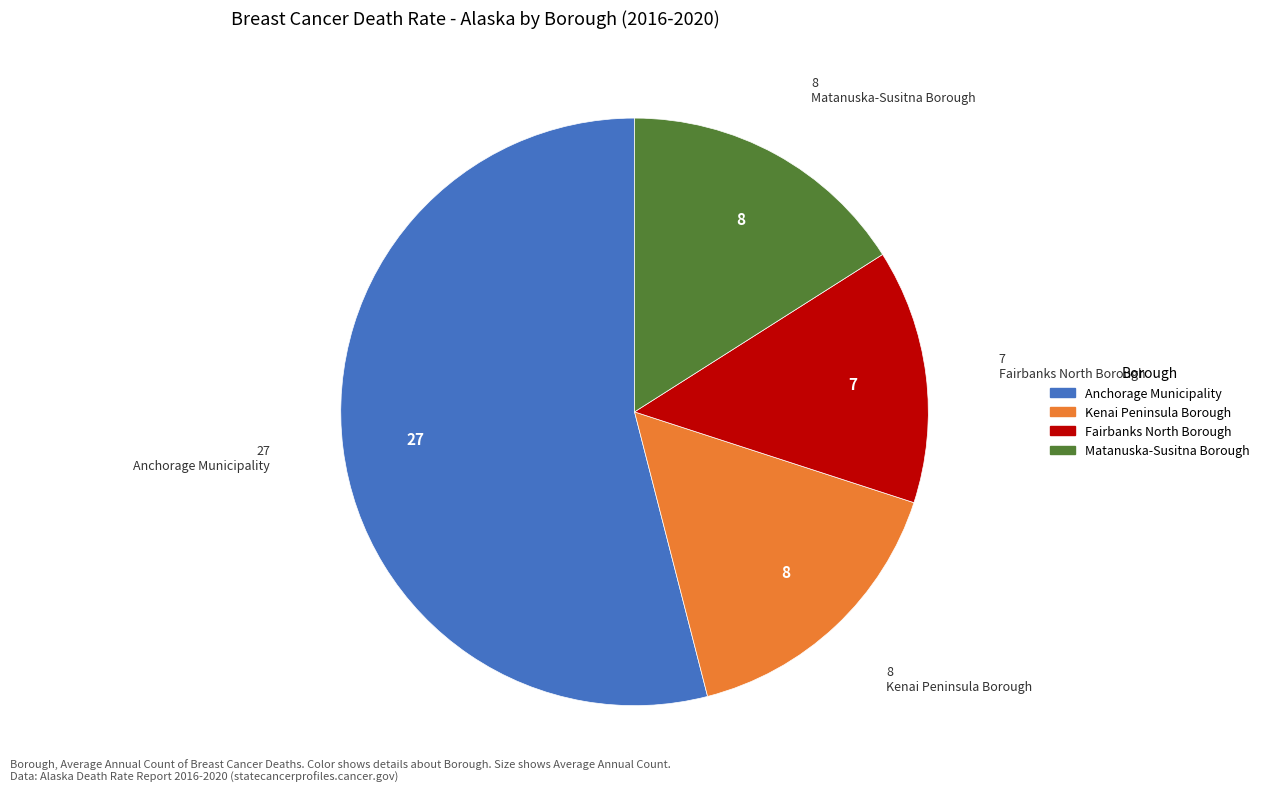

Is the sum of Matanuska-Susitna Borough and Anchorage Municipality greater than half?

Yes